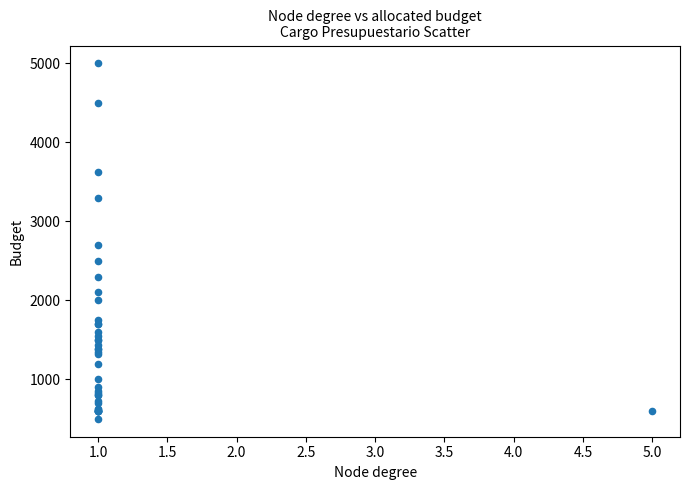

What Y value in the scatter plot is closest to 2750?

2700.0